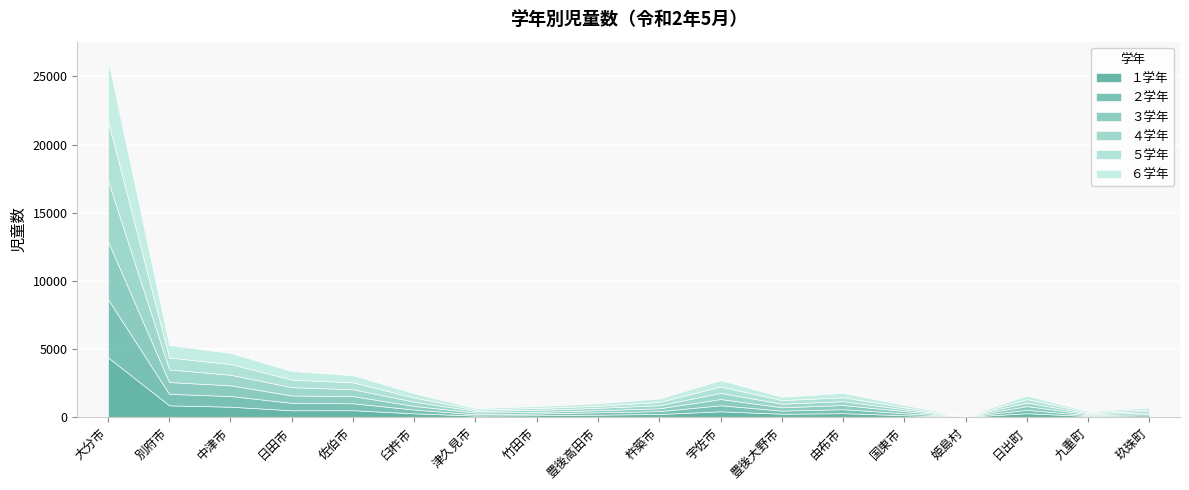

Reading left to right, extract all data points from this chart.

１学年: 4377	851	748	486	491	261	101	121	167	213	412	234	273	123	7	270	66	113
２学年: 4280	841	787	545	510	279	89	128	175	210	442	229	293	142	12	248	62	96
３学年: 4254	866	785	544	525	265	129	118	149	208	460	241	306	159	9	273	75	113
４学年: 4466	926	777	607	506	310	119	144	176	226	449	267	283	136	15	263	60	116
５学年: 4390	876	789	562	503	302	96	142	151	239	466	261	286	147	4	252	82	126
６学年: 4478	913	811	623	524	316	106	139	181	255	467	244	320	166	15	262	72	132